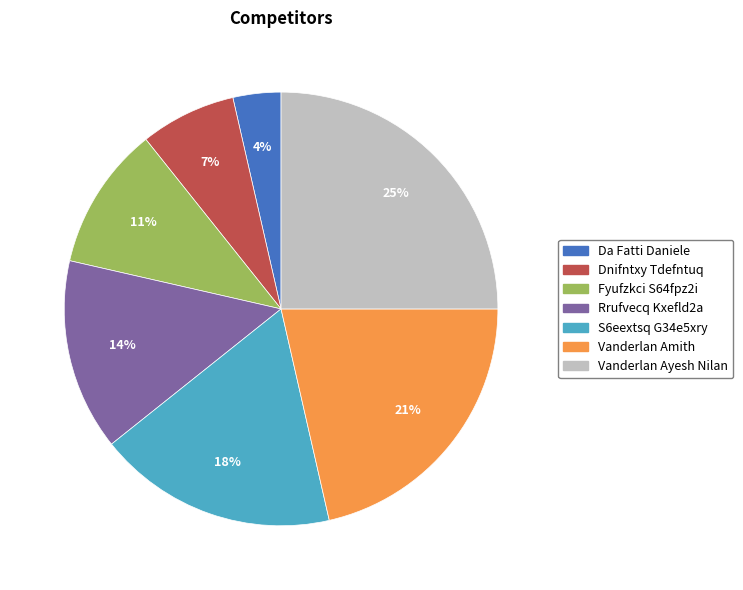

Is Vanderlan Amith the majority of the pie?

No